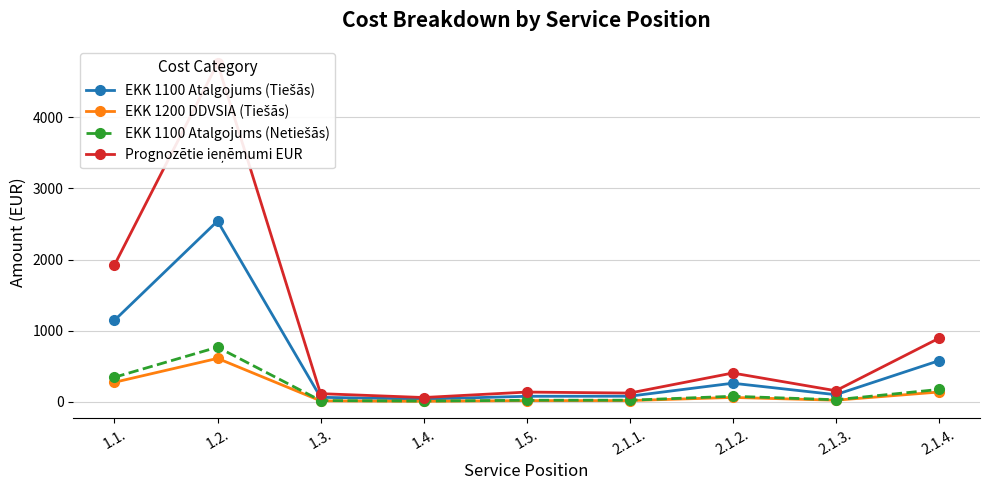

At which category is the sum across all series the highest?

1.2.